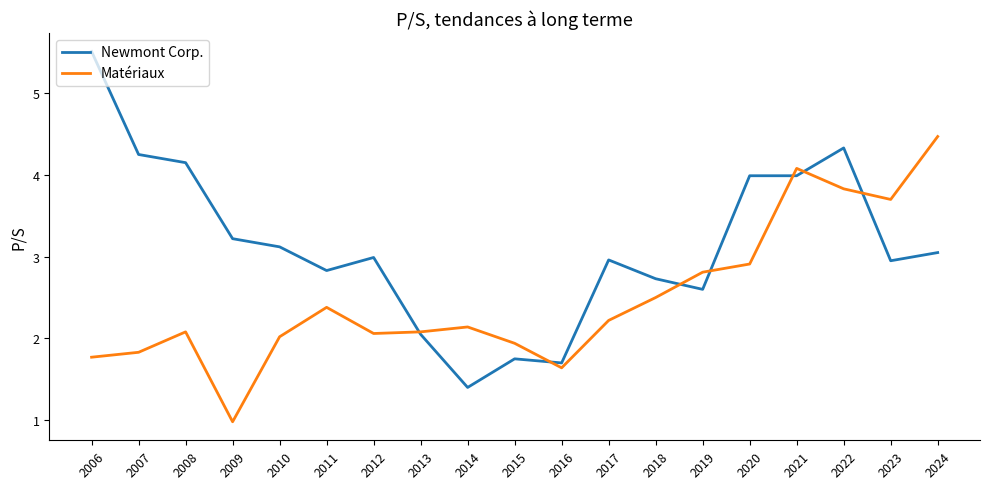

What are all the series names shown in the legend?

Newmont Corp., Matériaux